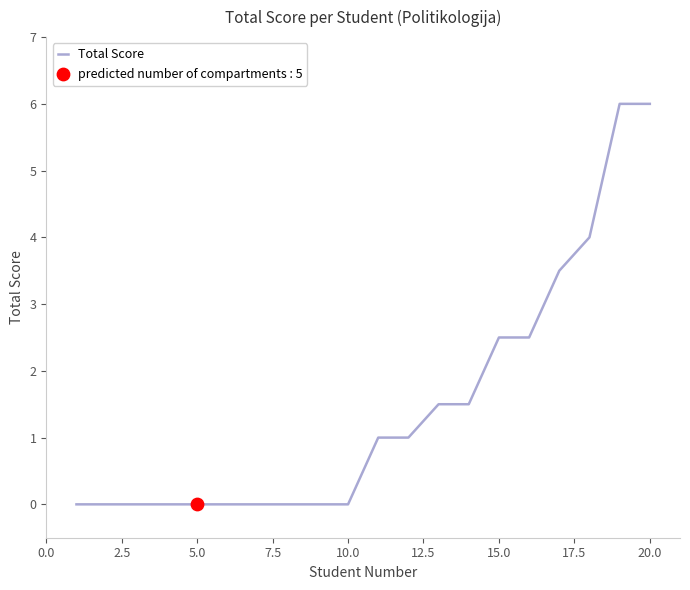

What is the difference between the maximum and minimum values?

6.0